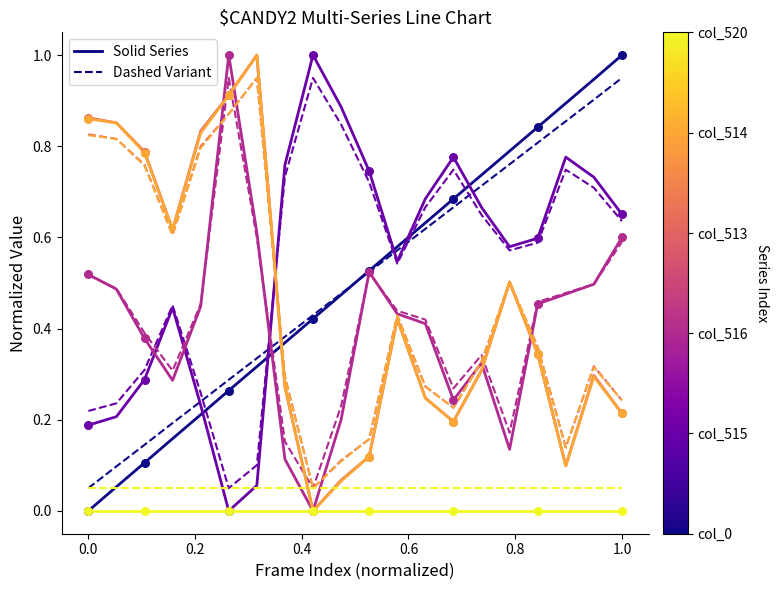

How many lines are shown in the chart?

12